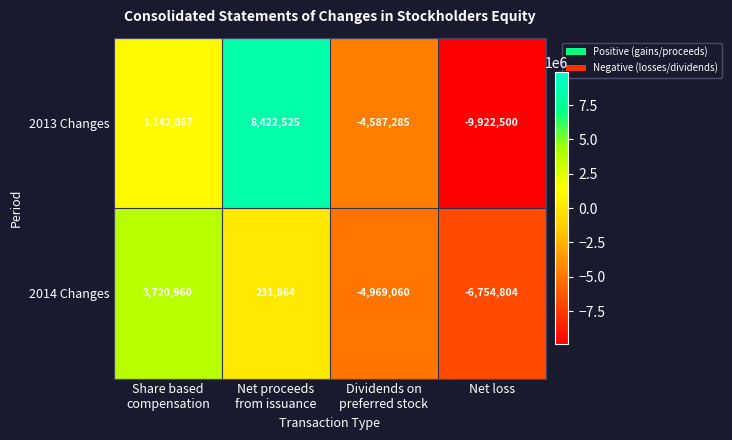

Count the 2013 Changes values in the range -4587285 to 8422525.

3